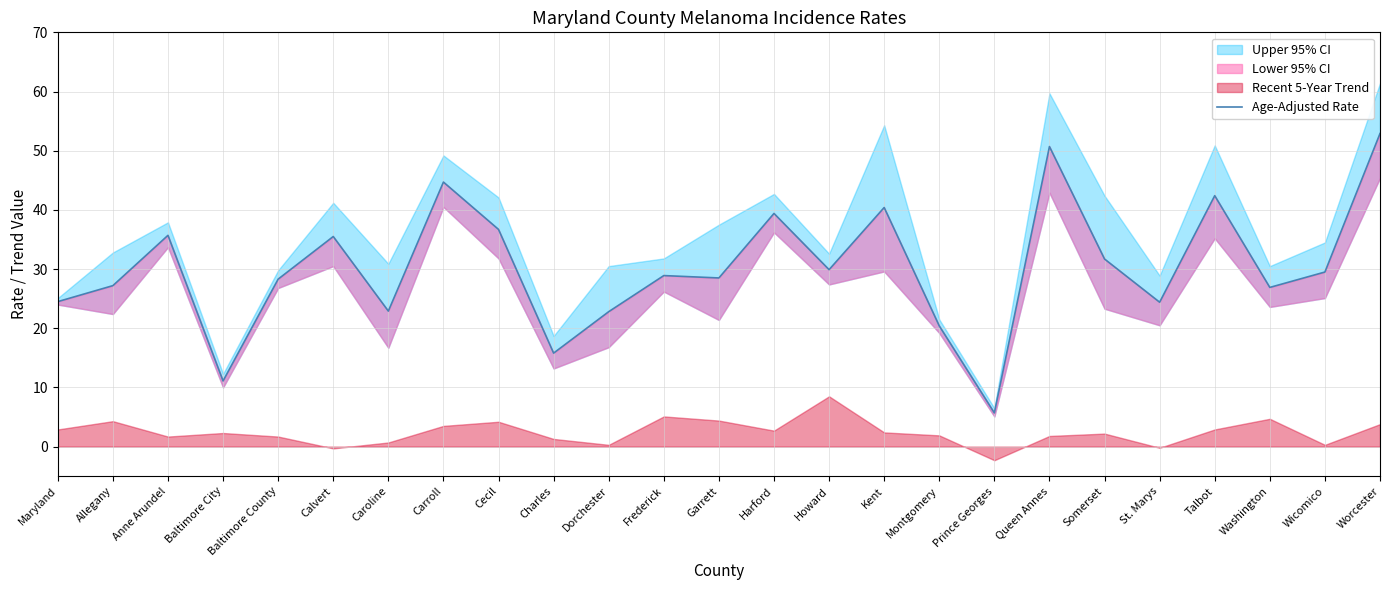

Is it true that the value at Montgomery is 20.4?

True